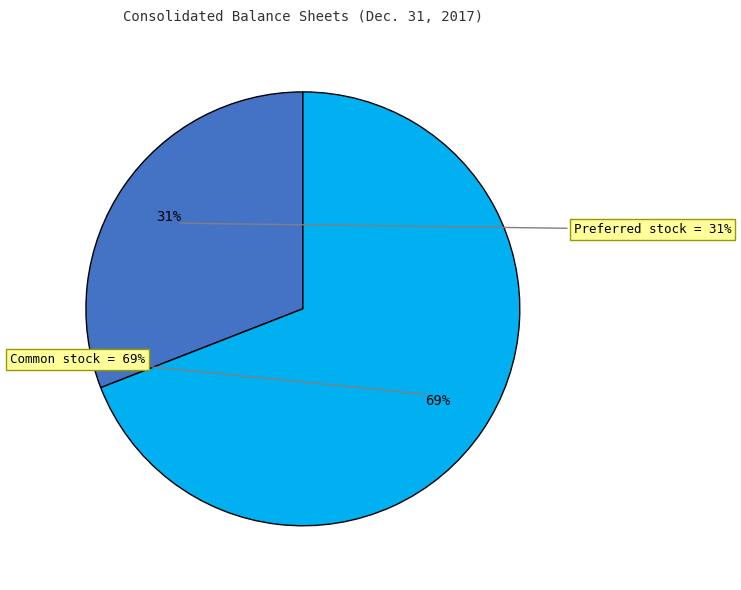

Is it true that Preferred stock, shares authorized is 41% of the pie?

False